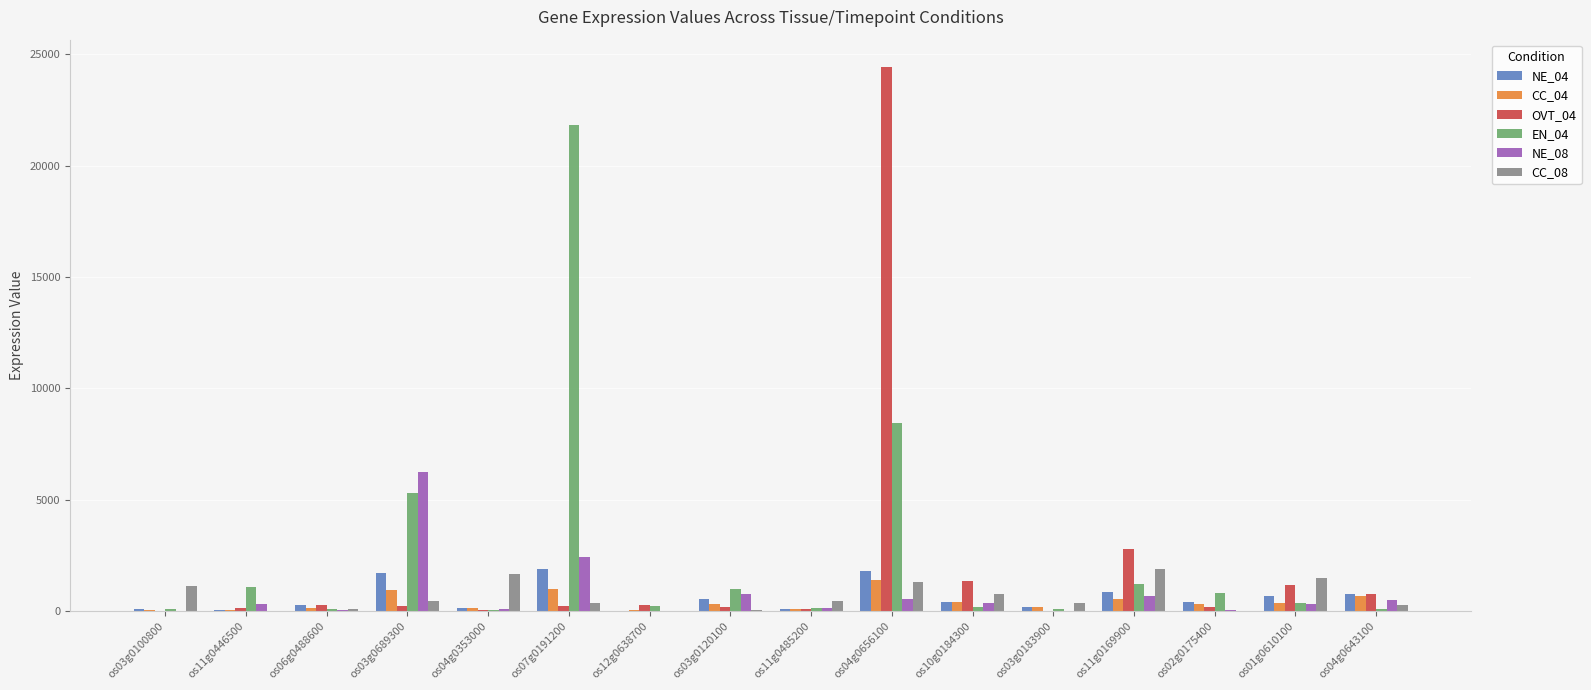

At which category is the sum across all series the highest?

os04g0656100